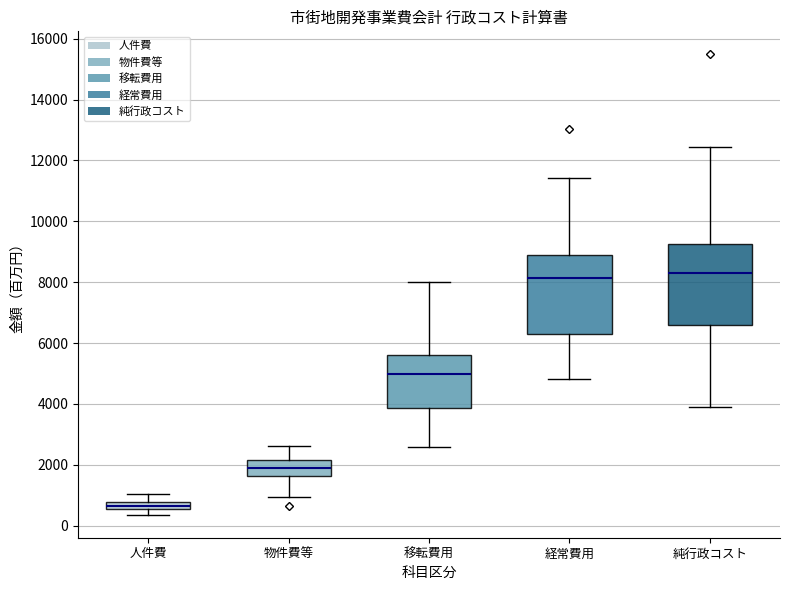

Which box's median line is the lowest?

人件費